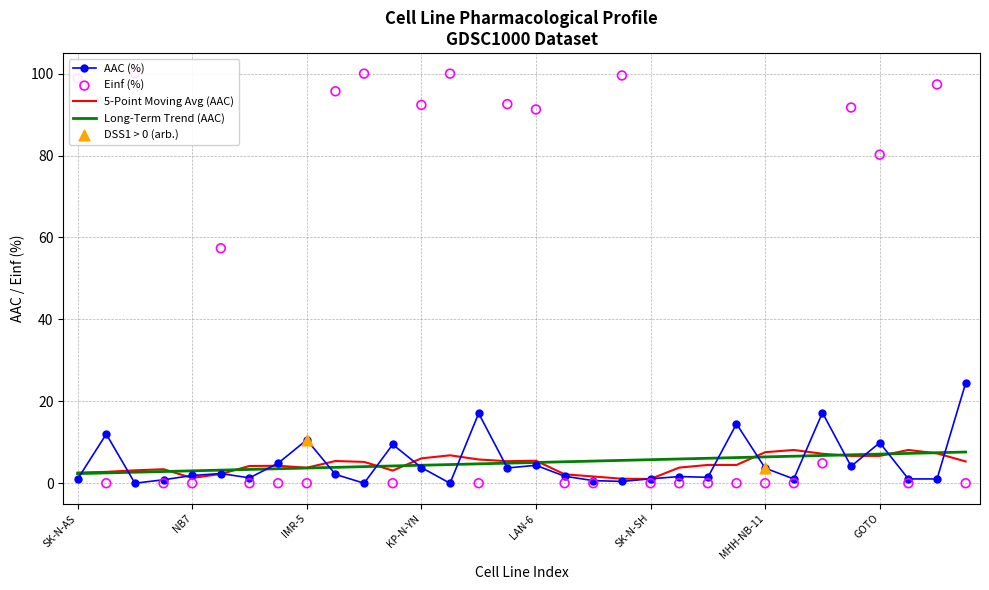

Which series reaches the minimum Y coordinate?

AAC (%)